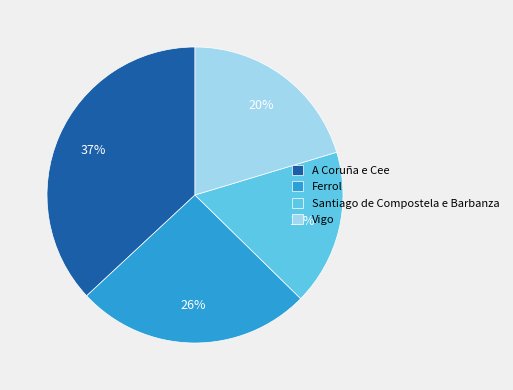

The Santiago de Compostela e Barbanza slice represents 25% of the pie. True or false?

False